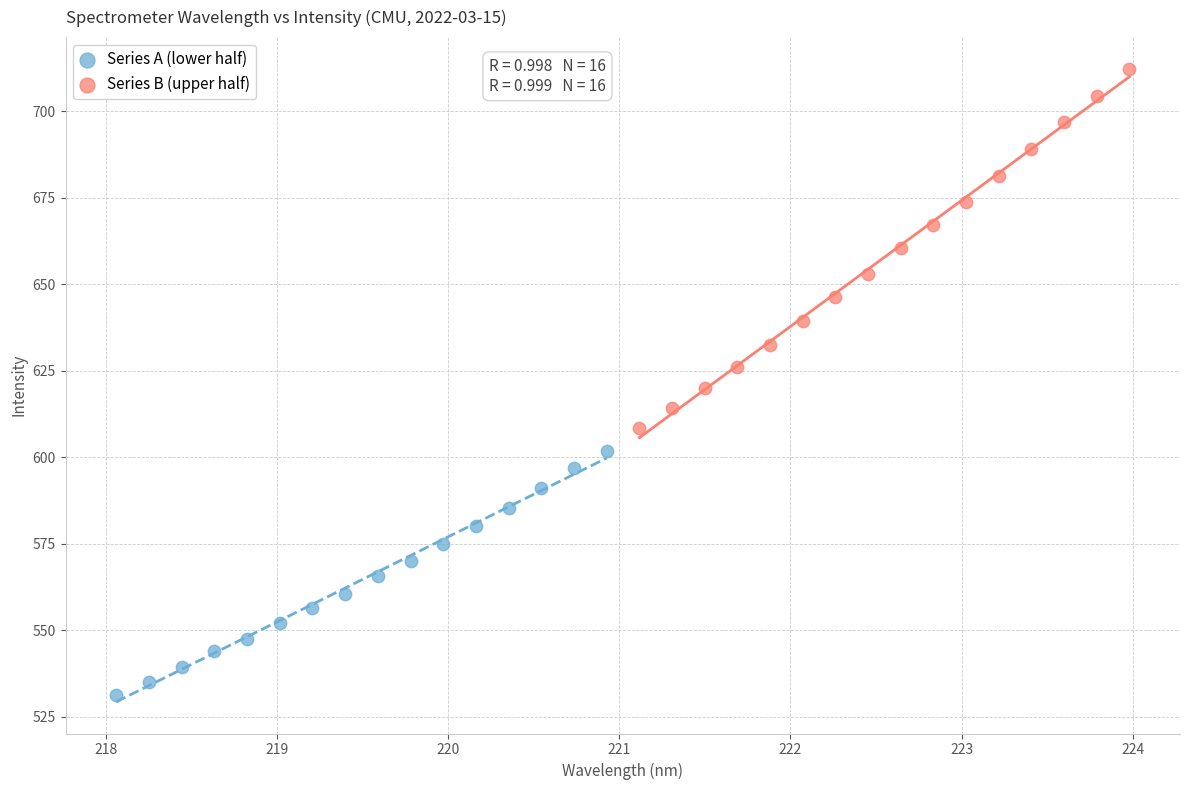

Which series reaches the minimum Y coordinate?

Series A (lower half)